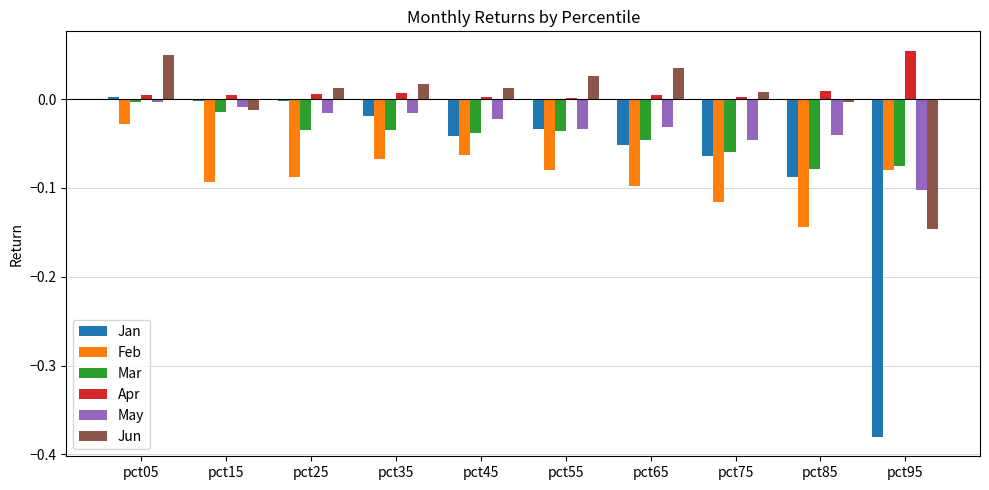

Is the value of Mar at pct55 greater than the value of Jan at pct85?

Yes